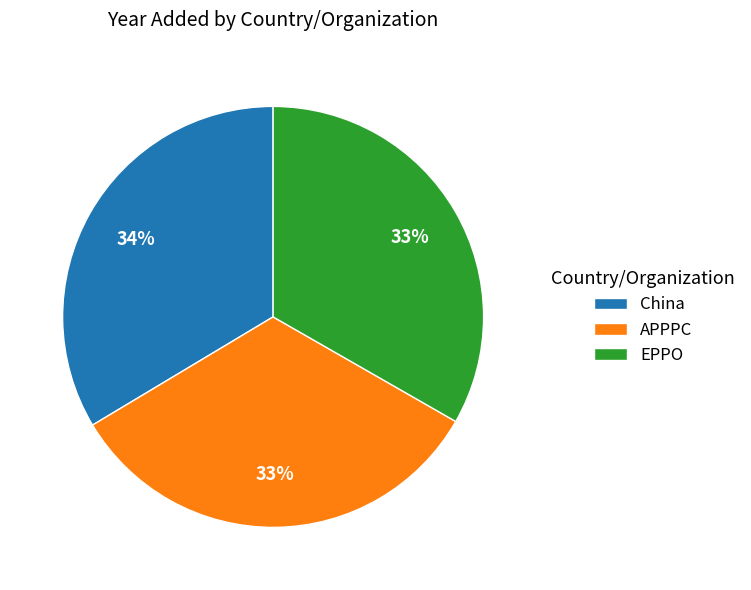

What percentage is the EPPO slice, to the nearest percent?

33%